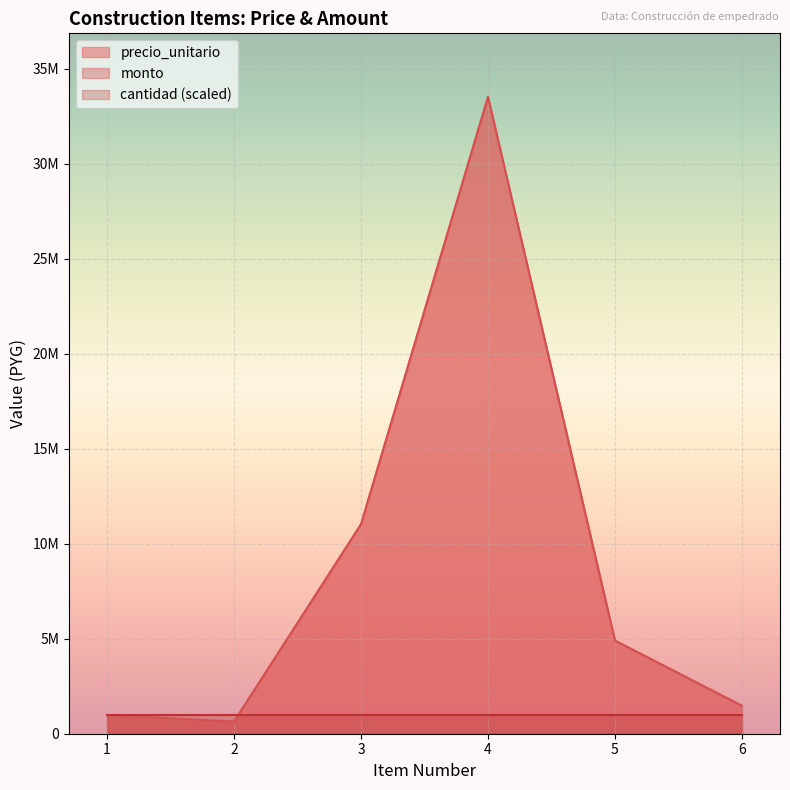

Does the chart display data point markers on the line(s)?

No